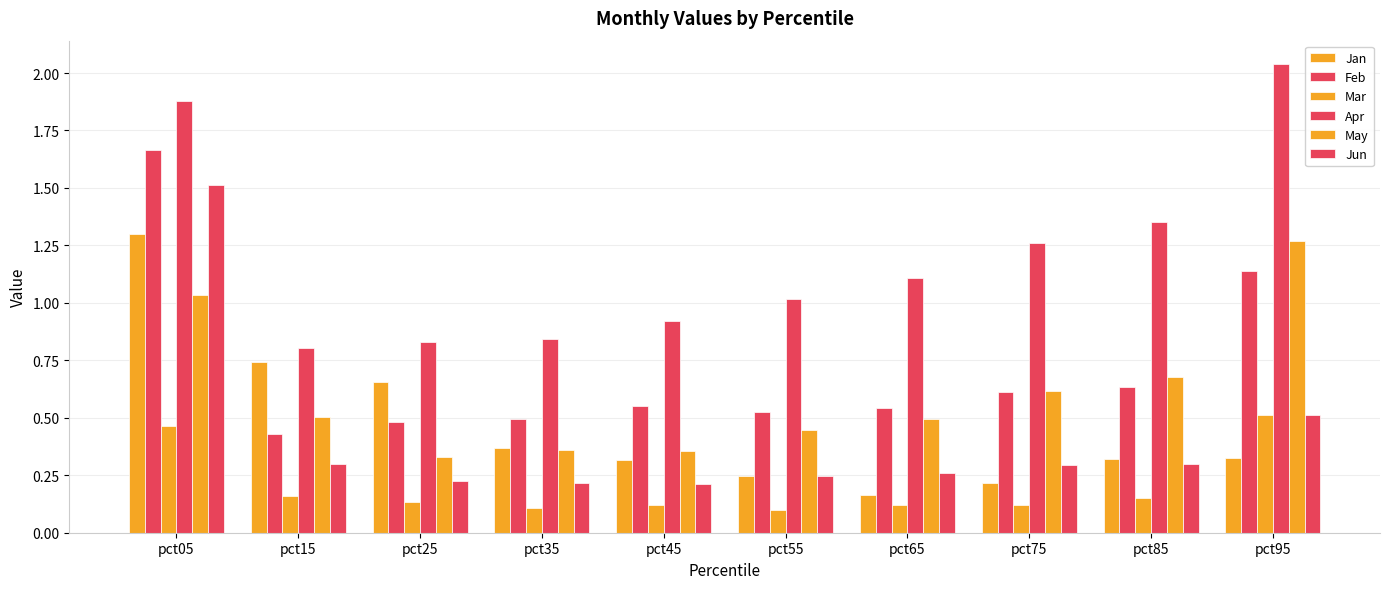

Which series has the largest range (max minus min)?

Jun